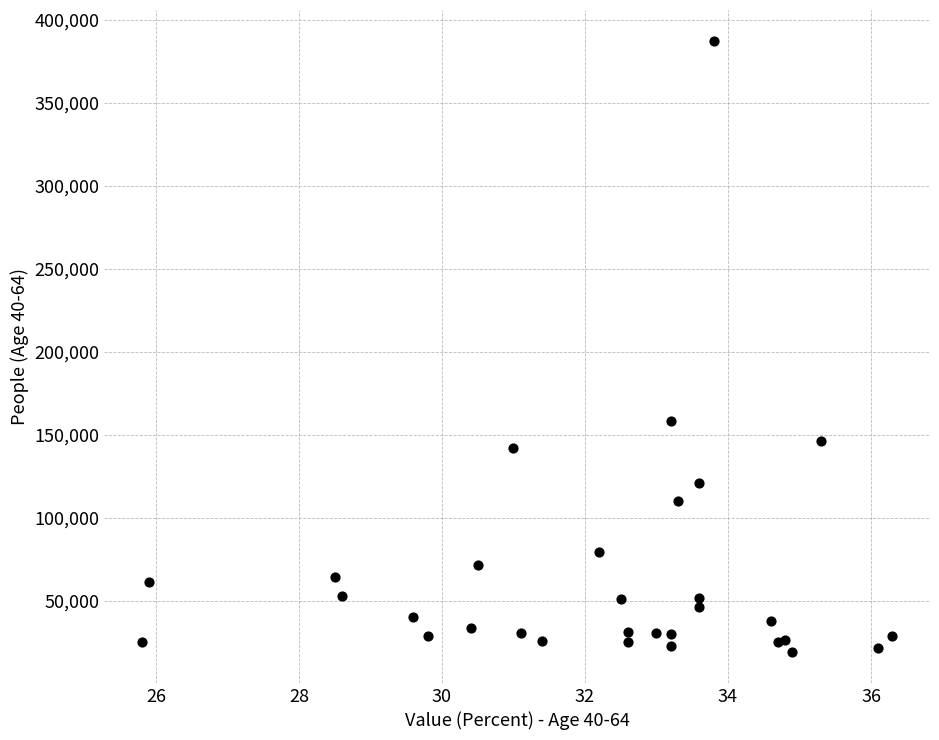

What Y value in the scatter plot is closest to 203399?

158524